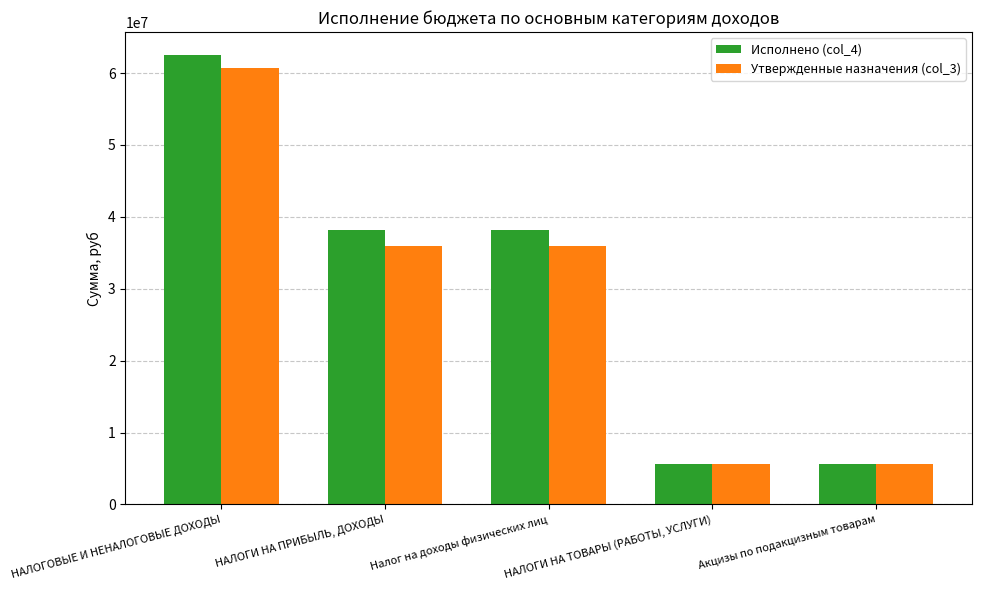

How many bars are there in each group?

2